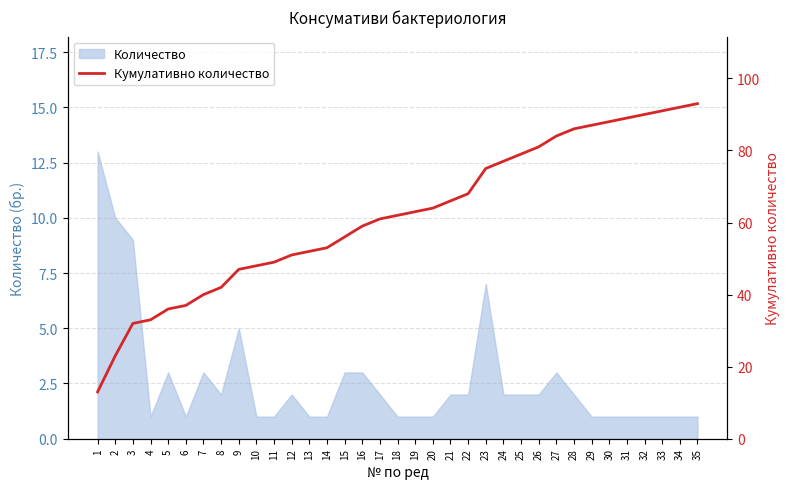

At which category does the chart reach its minimum across all series?

1